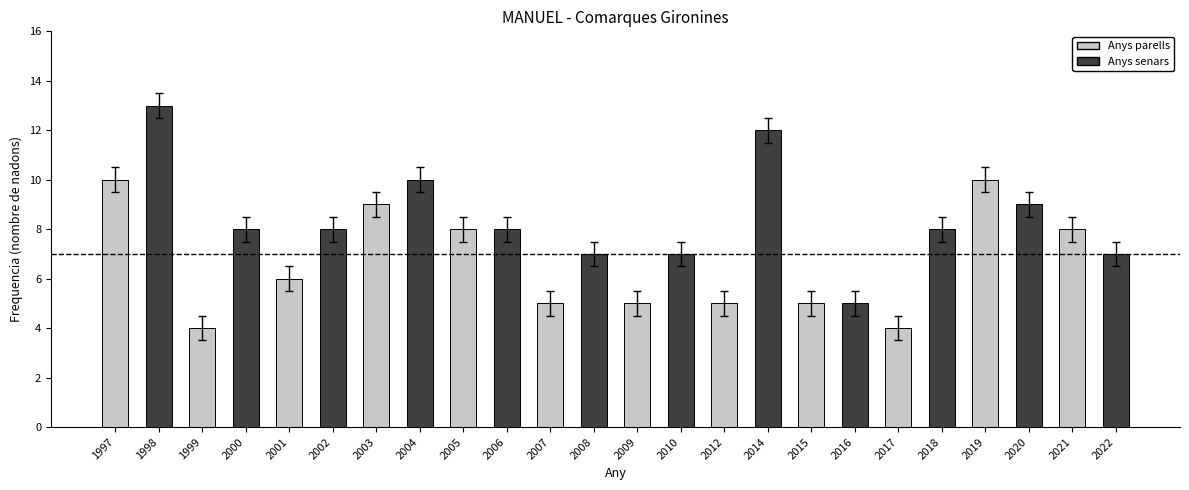

How many bars are there in total?

24